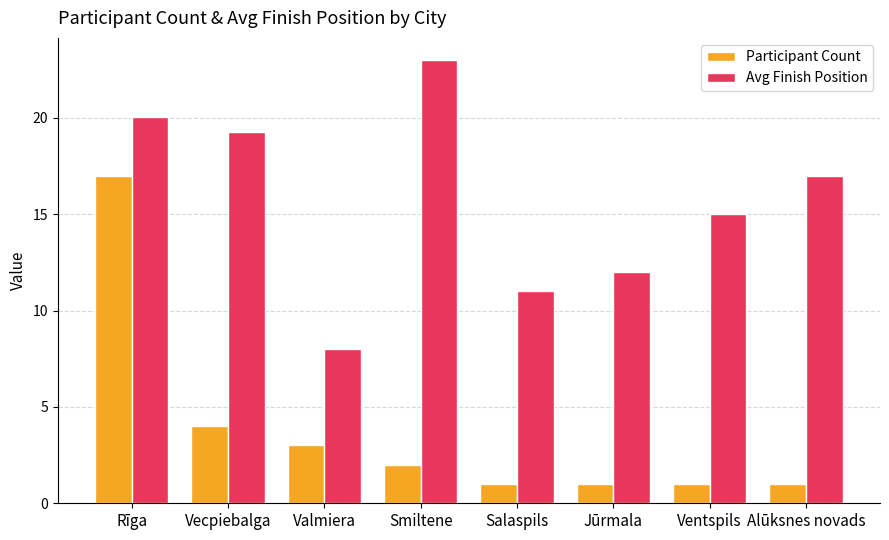

What is the minimum value shown in the chart?

1.0